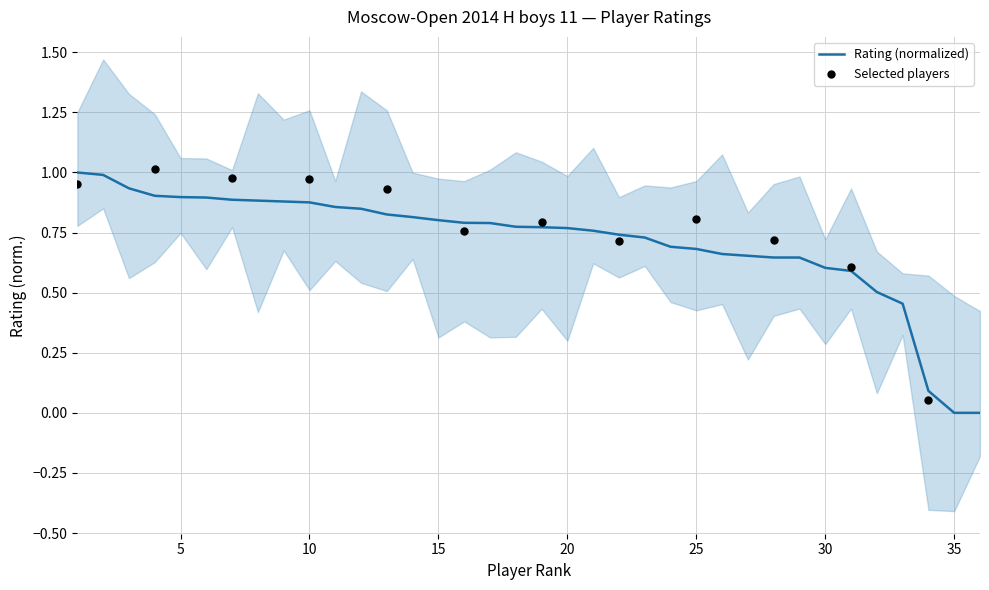

What is the change in value from 33 to 36?

-0.5